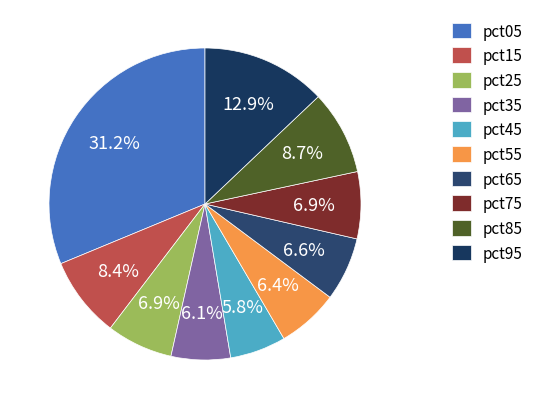

Does any single category account for the majority?

No